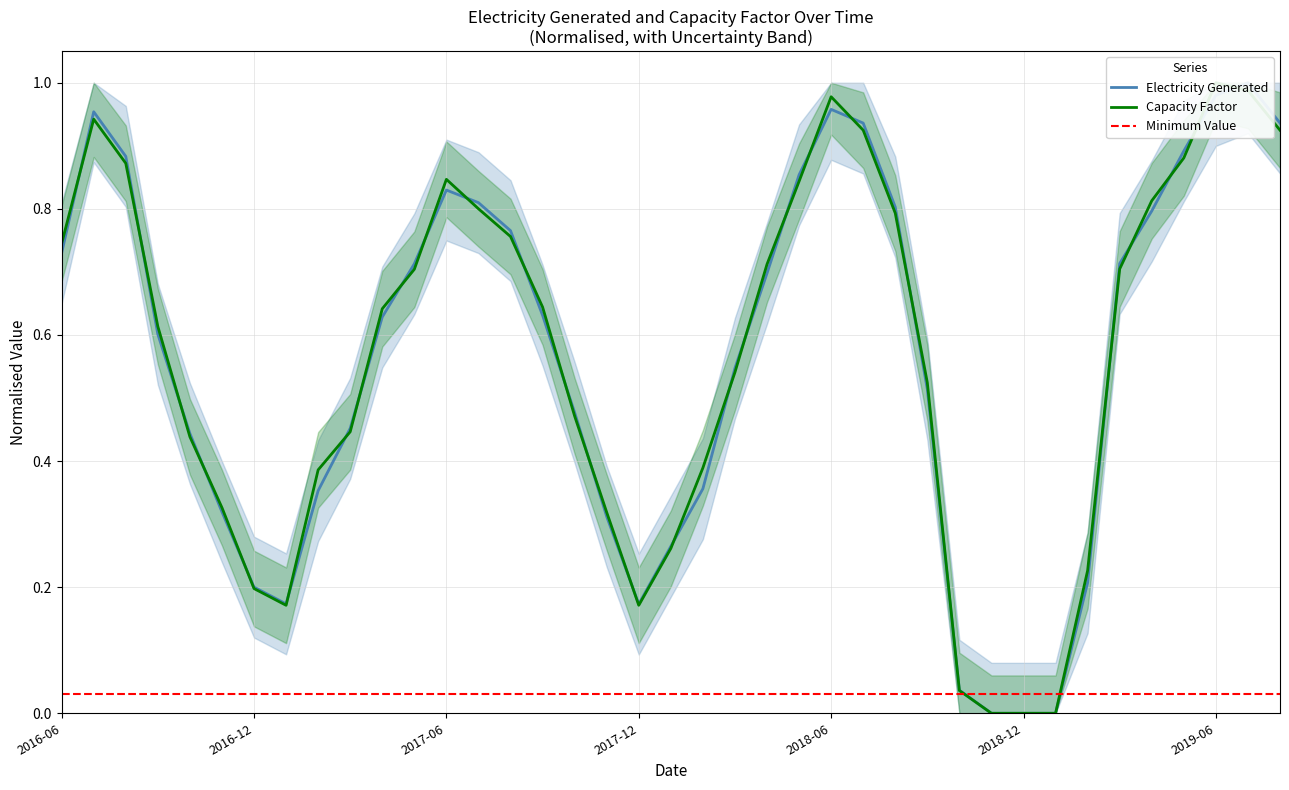

Reading left to right, extract all data points from this chart.

Electricity Generated: 0.7	1.0	0.9	0.6	0.4	0.3	0.2	0.2	0.4	0.5	0.6	0.7	0.8	0.8	0.8	0.6	0.5	0.3	0.2	0.3	0.4	0.5	0.7	0.9	1.0	0.9	0.8	0.5	0.0	0.0	0.0	0.0	0.2	0.7	0.8	0.9	1.0	1.0	0.9
Capacity Factor: 0.7	0.9	0.9	0.6	0.4	0.3	0.2	0.2	0.4	0.4	0.6	0.7	0.8	0.8	0.8	0.6	0.5	0.3	0.2	0.3	0.4	0.5	0.7	0.8	1.0	0.9	0.8	0.5	0.0	0.0	0.0	0.0	0.2	0.7	0.8	0.9	1.0	1.0	0.9